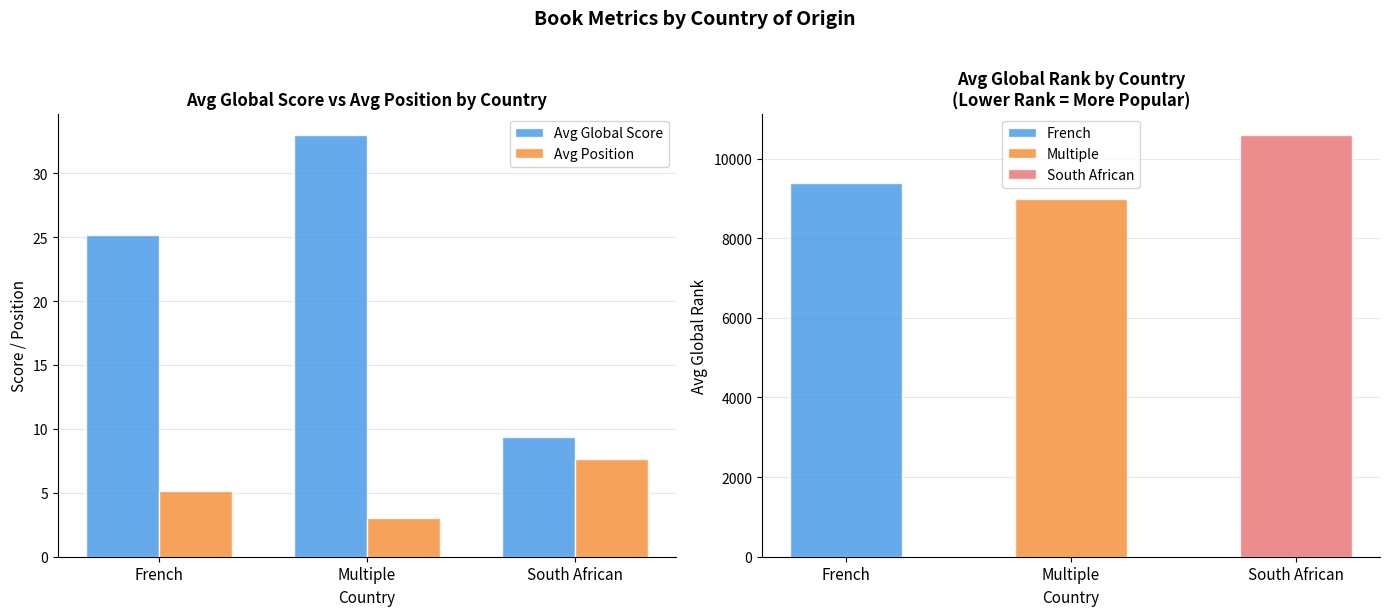

Rank the categories by Avg Global Score value from highest to lowest.

Multiple, French, South African